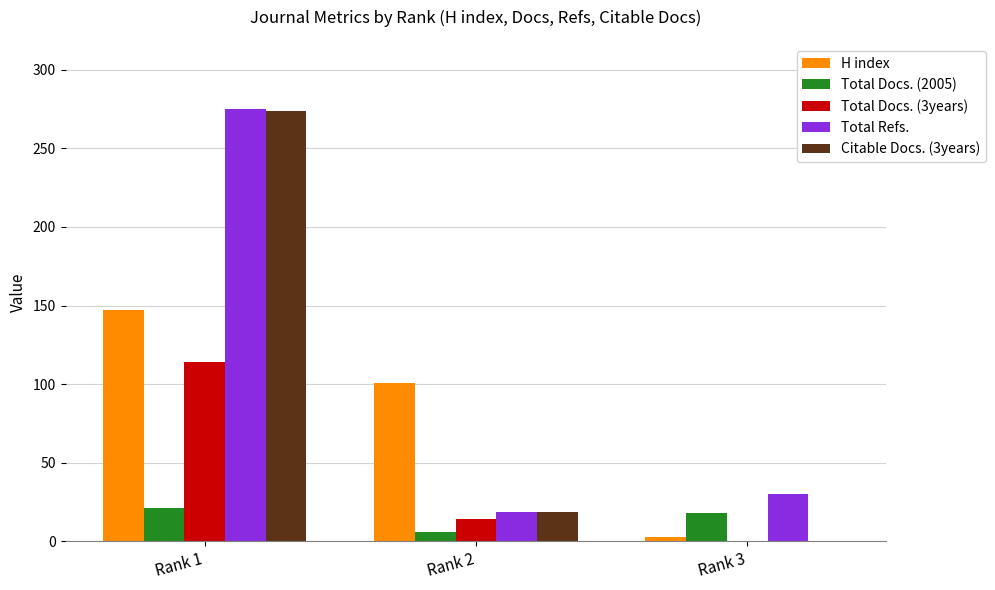

What are all the series names shown in the legend?

H index, Total Docs. (2005), Total Docs. (3years), Total Refs., Citable Docs. (3years)